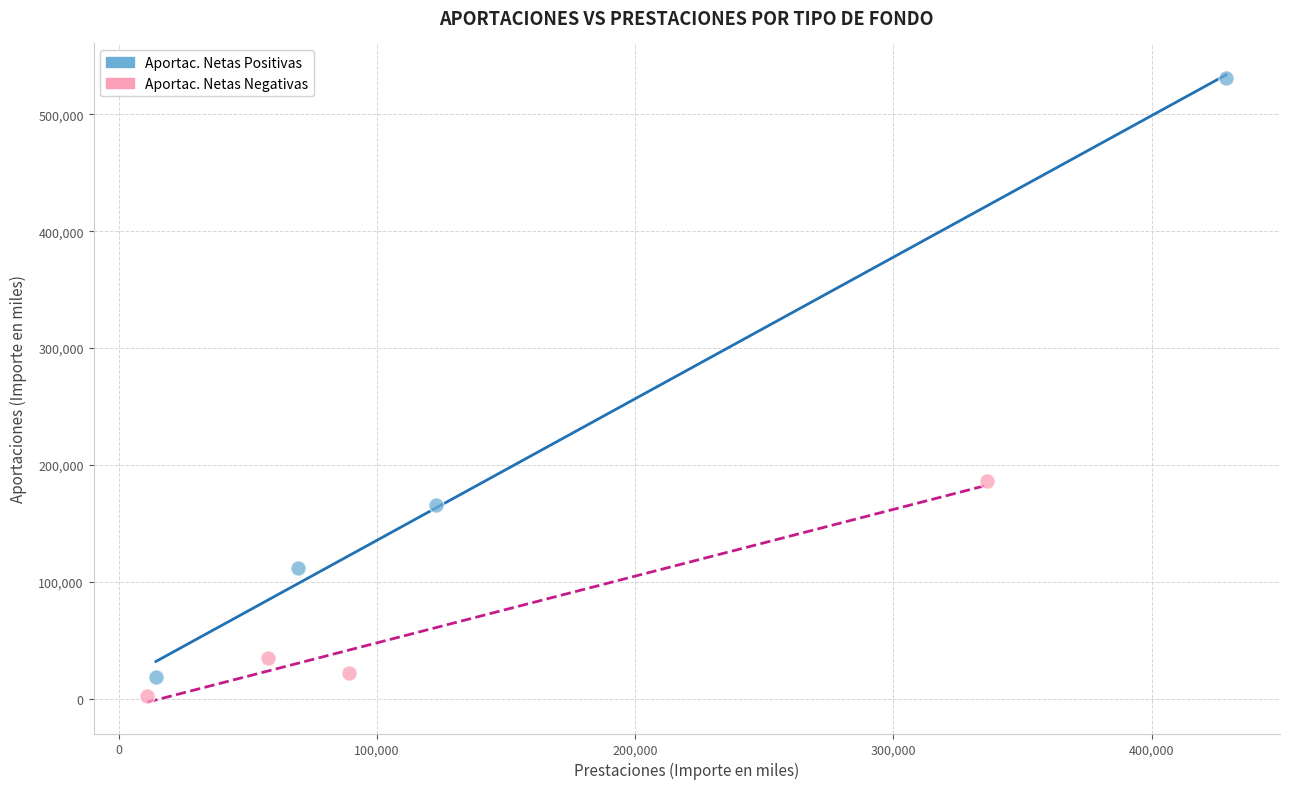

Which series reaches the maximum Y coordinate?

Aportac. Netas Positivas